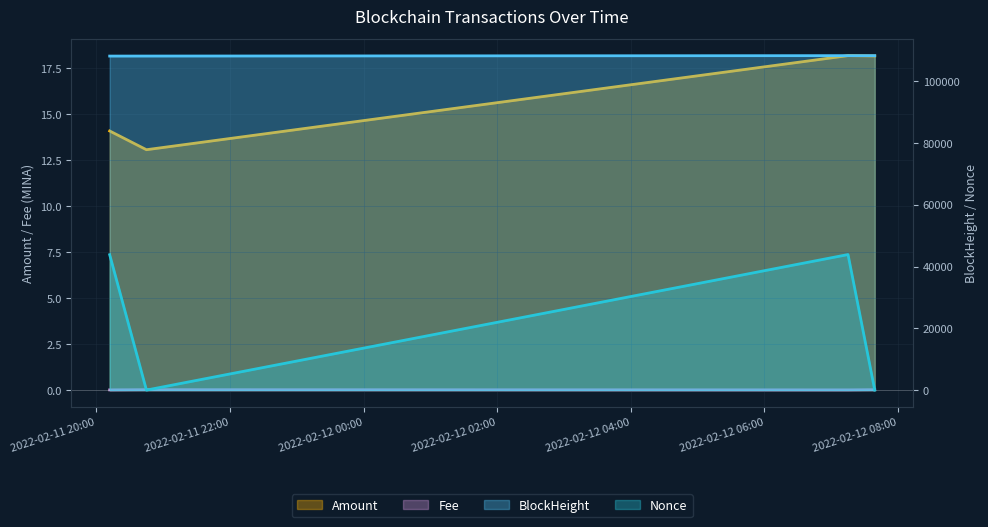

What is the difference between the highest and lowest values at 2022-02-12 07:15:00?

108257.0